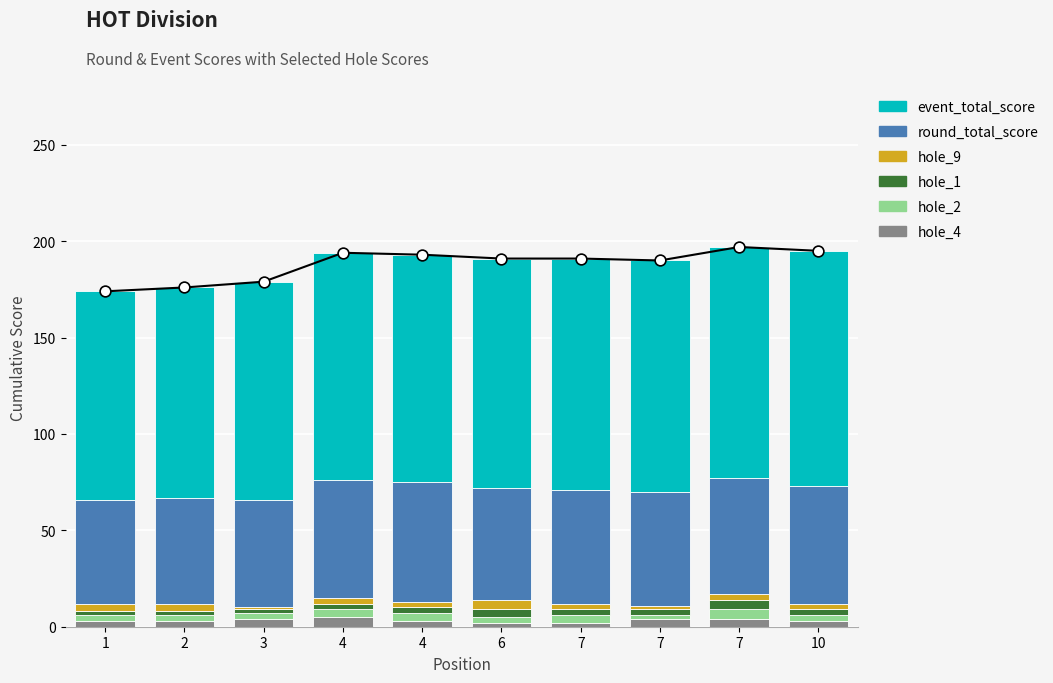

Which series contains the highest Y value?

event_total_score